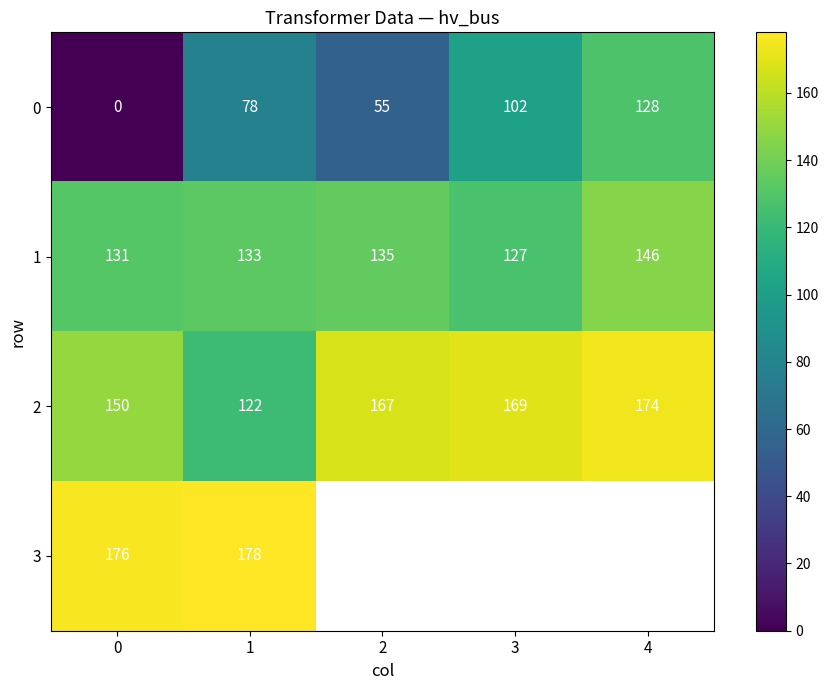

At 1, list the series in order from largest to smallest.

3, 1, 2, 0